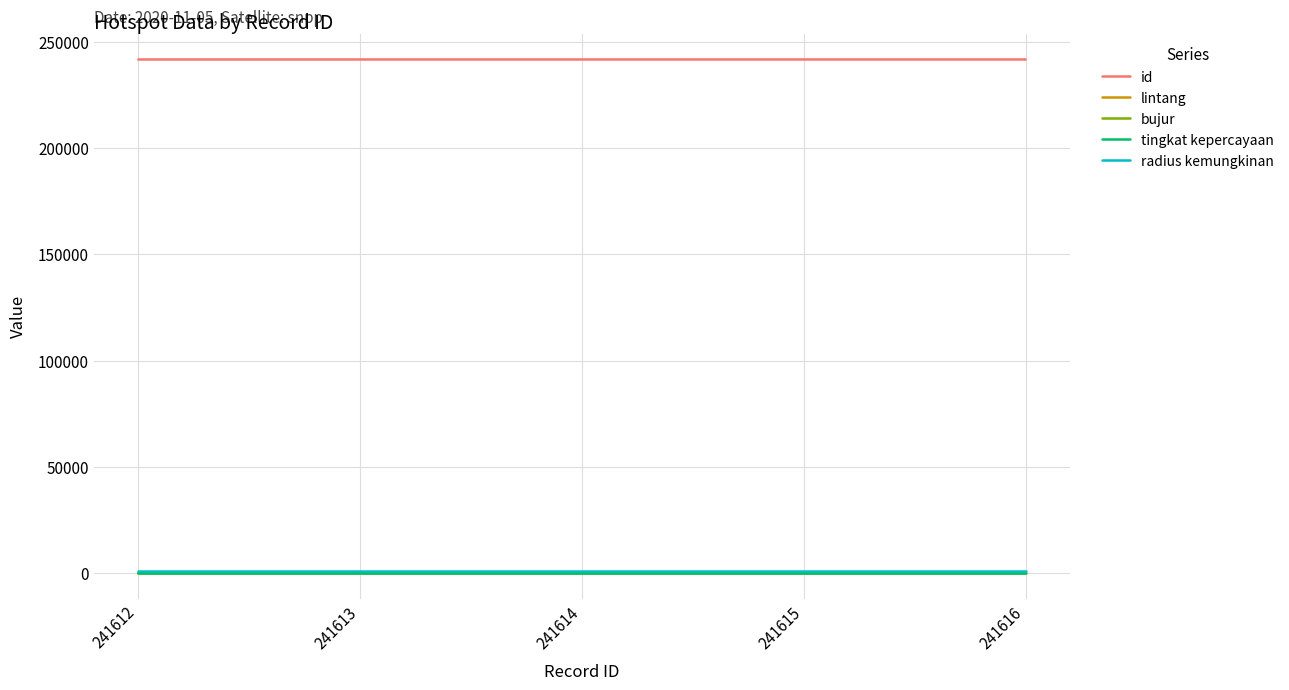

Is this an area chart (filled region under the line)?

No